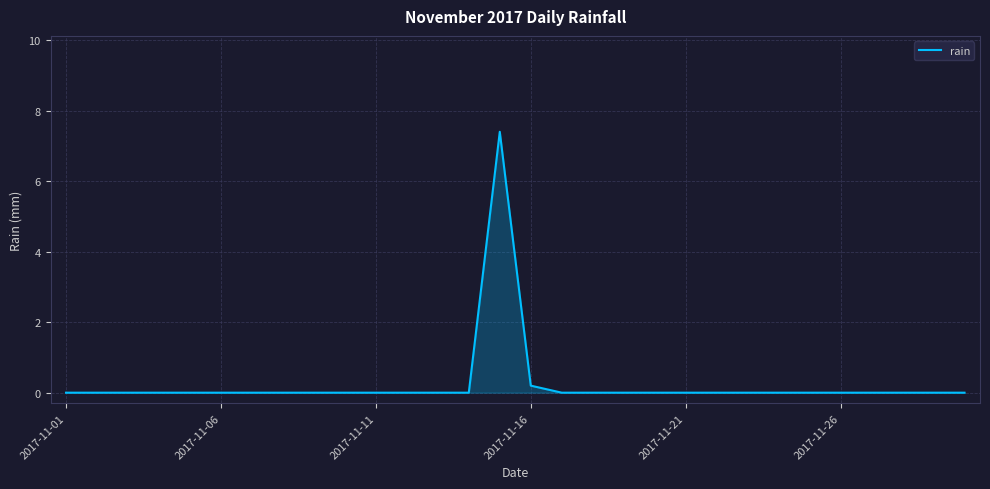

What is the maximum value shown in the chart?

7.4